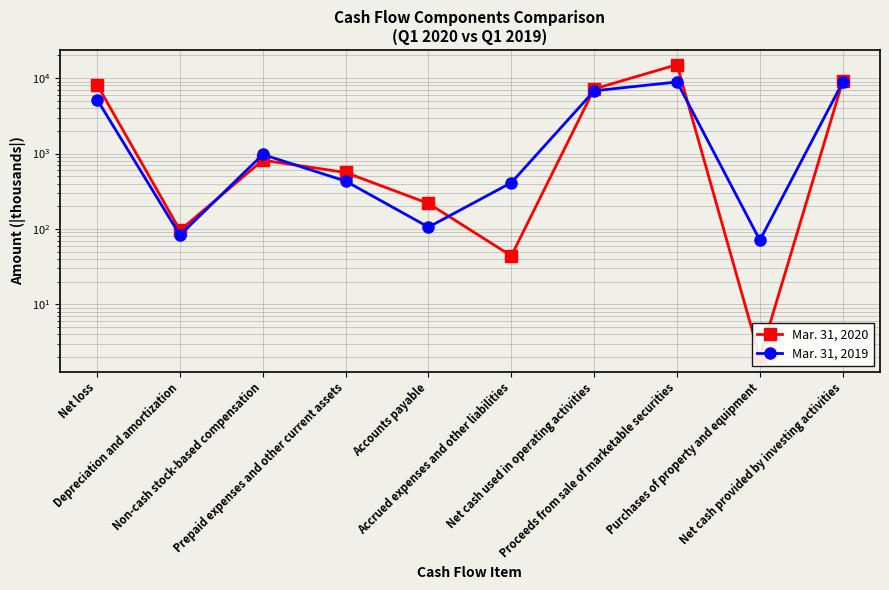

What is the label of the 5th point from the right?

Accrued expenses and other liabilities